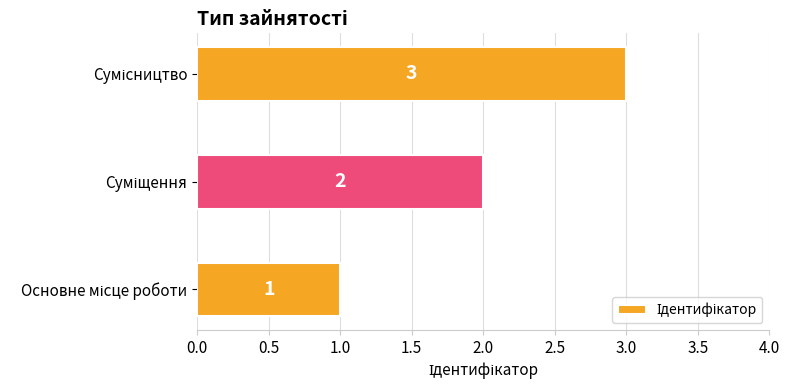

Count the values in the range 1 to 3.

3